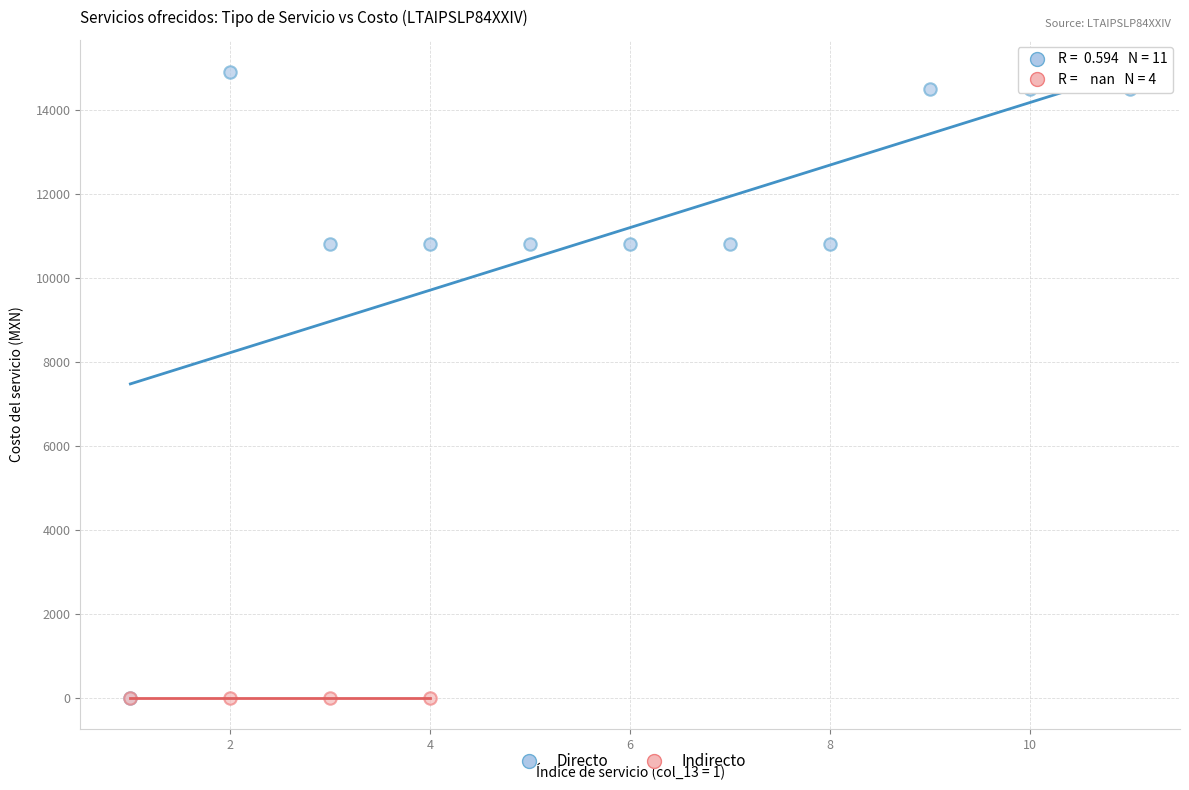

Which series contains the highest Y value?

Directo